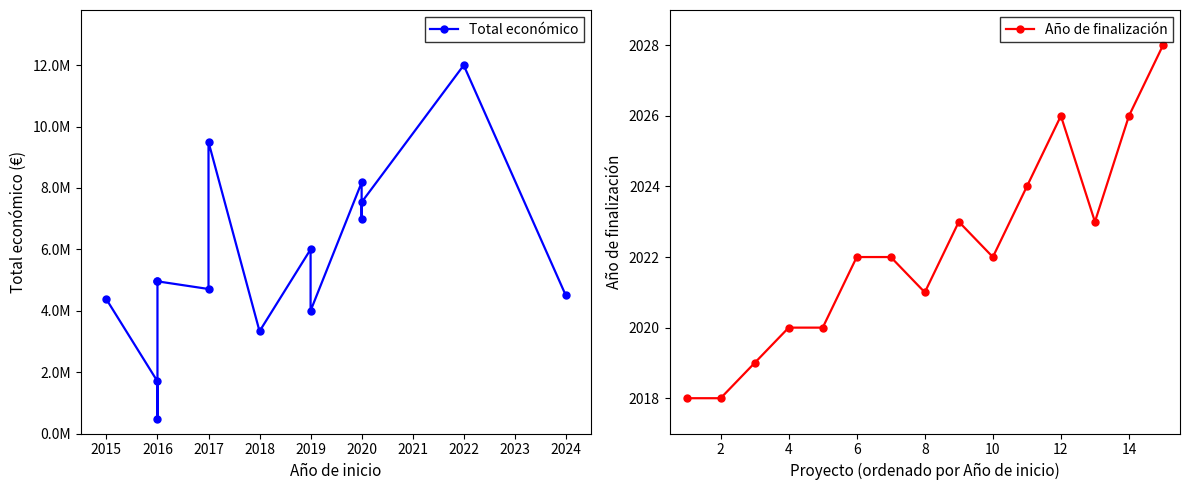

True or false: Total económico and Año de finalización cross at least once.

False